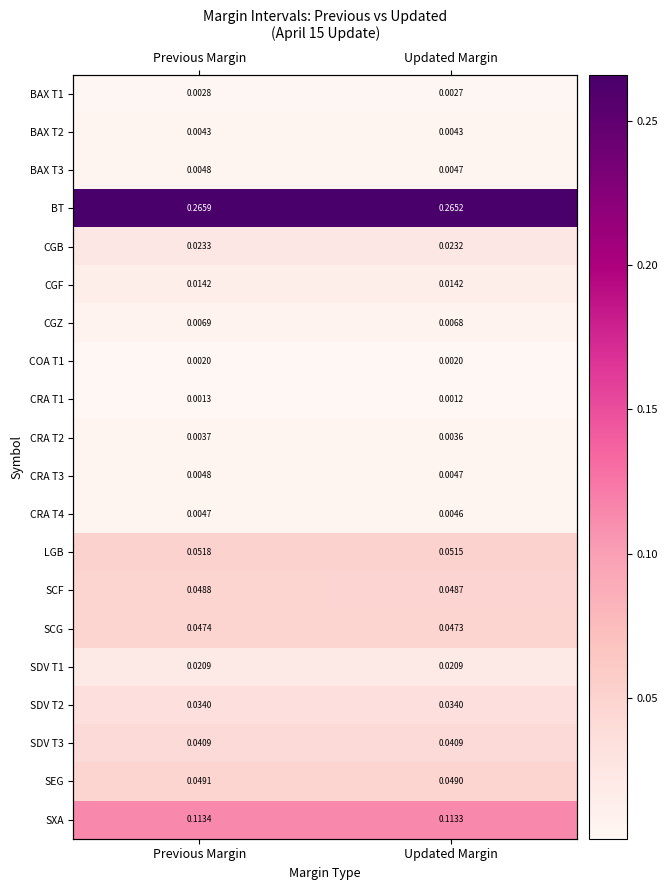

The SCG series shows 0.0 at Previous Margin. True or false?

False